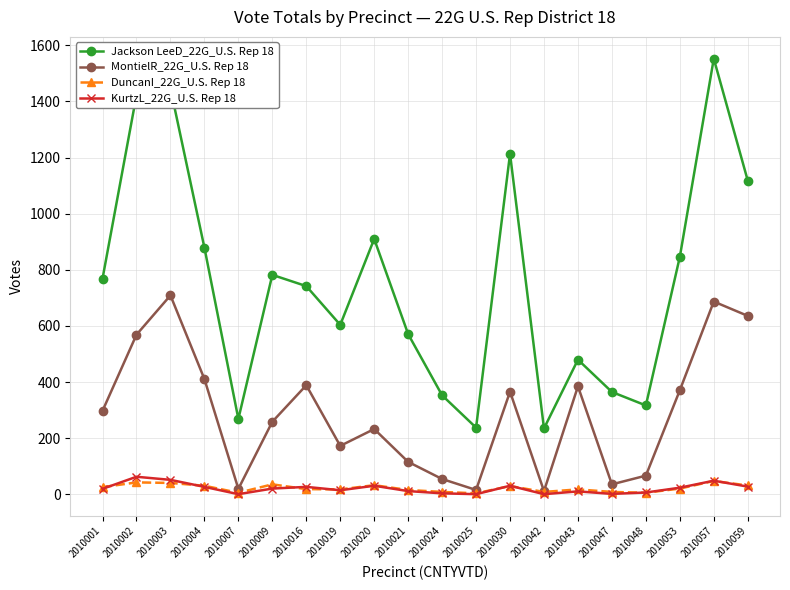

True or false: MontielR_22G_U.S. Rep 18 has more than 2 interior local peaks.

True